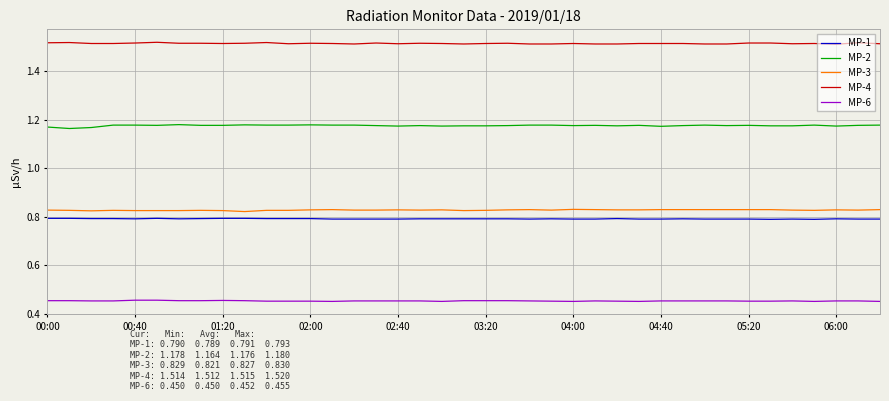

True or false: MP-1 and MP-4 cross at least once.

False